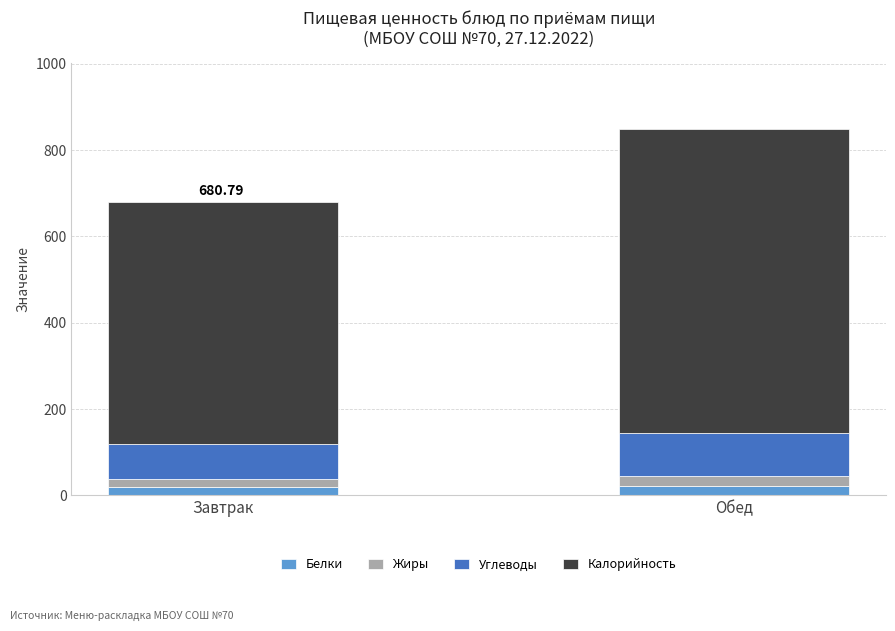

At which category is the sum across all series the highest?

Обед